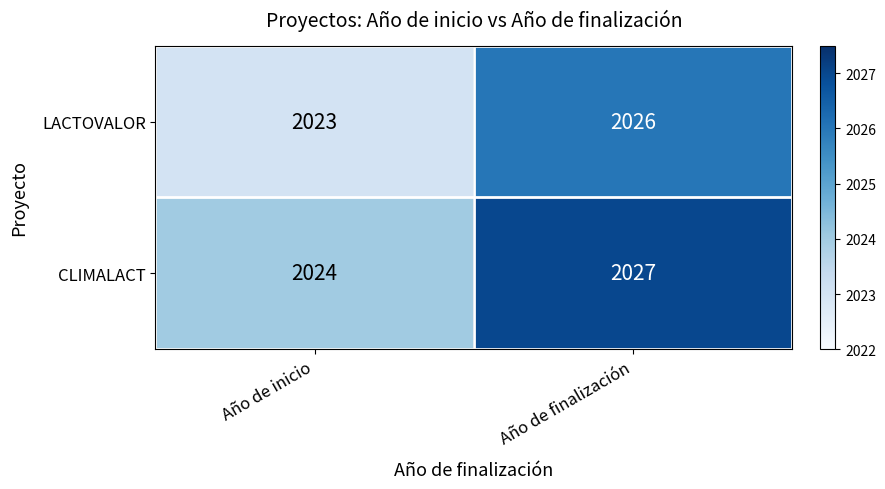

List the series in order of their overall mean, highest first.

CLIMALACT, LACTOVALOR